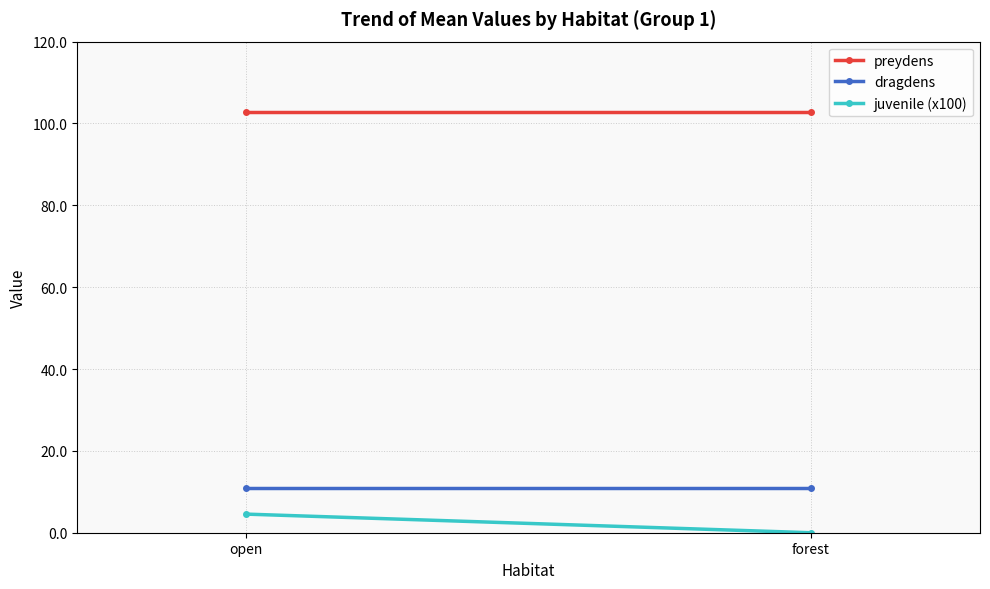

Rank the series at forest from highest to lowest value.

preydens, dragdens, juvenile (x100)